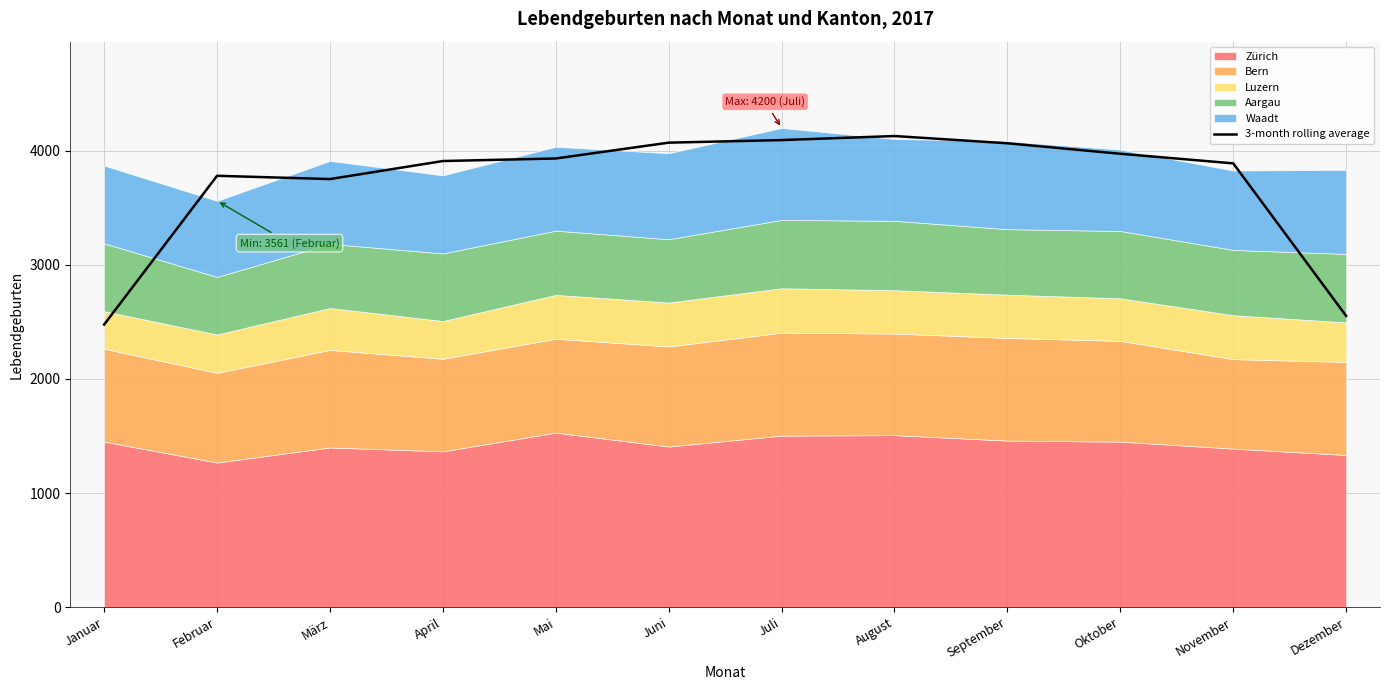

What value does the data have at April?

3910.0